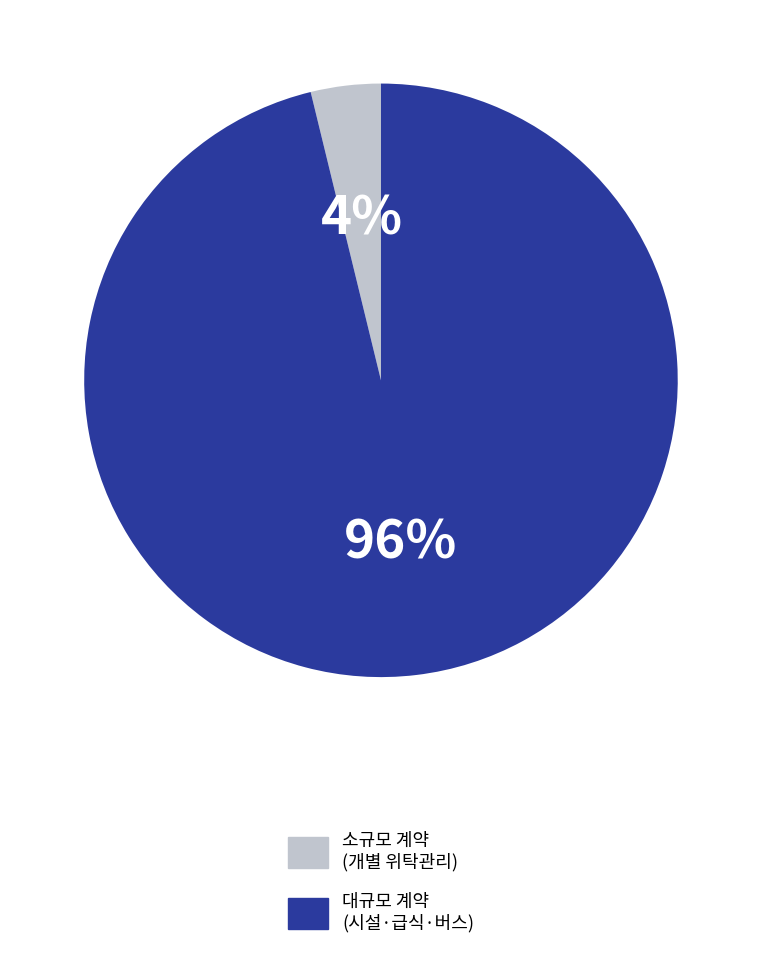

Does 소규모 계약 (개별 위탁관리) account for over 50% of the chart?

No